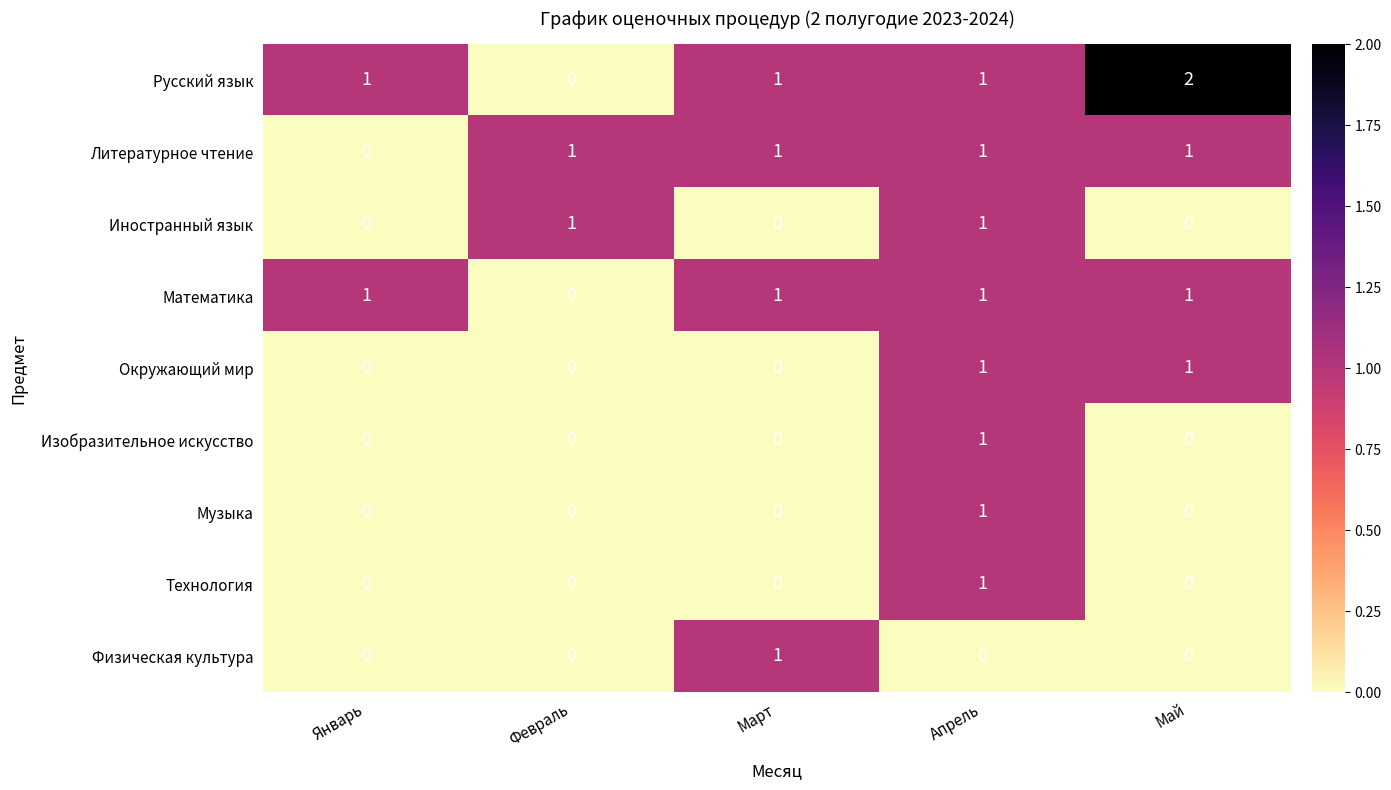

How many distinct data groups are displayed?

9